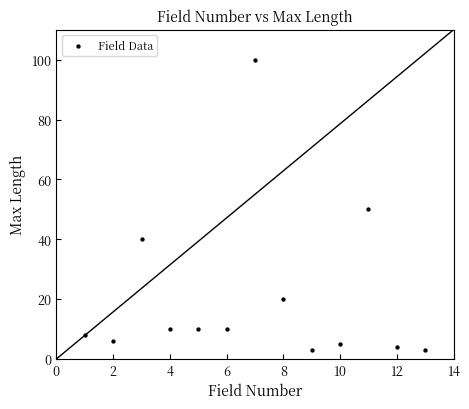

What is the range of X values (max minus min)?

12